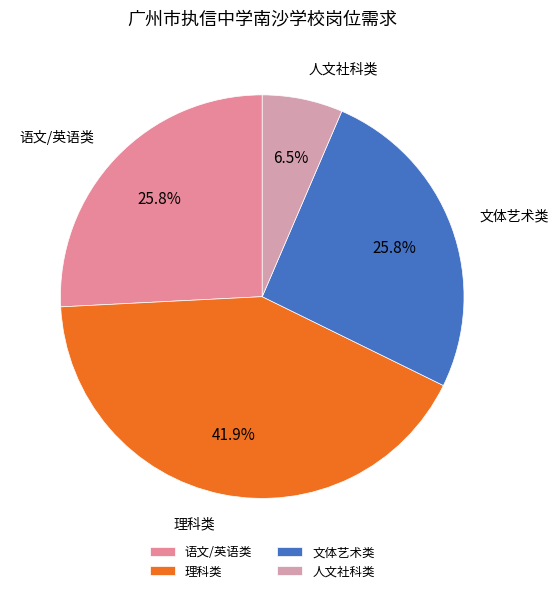

What percentage is NOT represented by 理科类?

58.1%